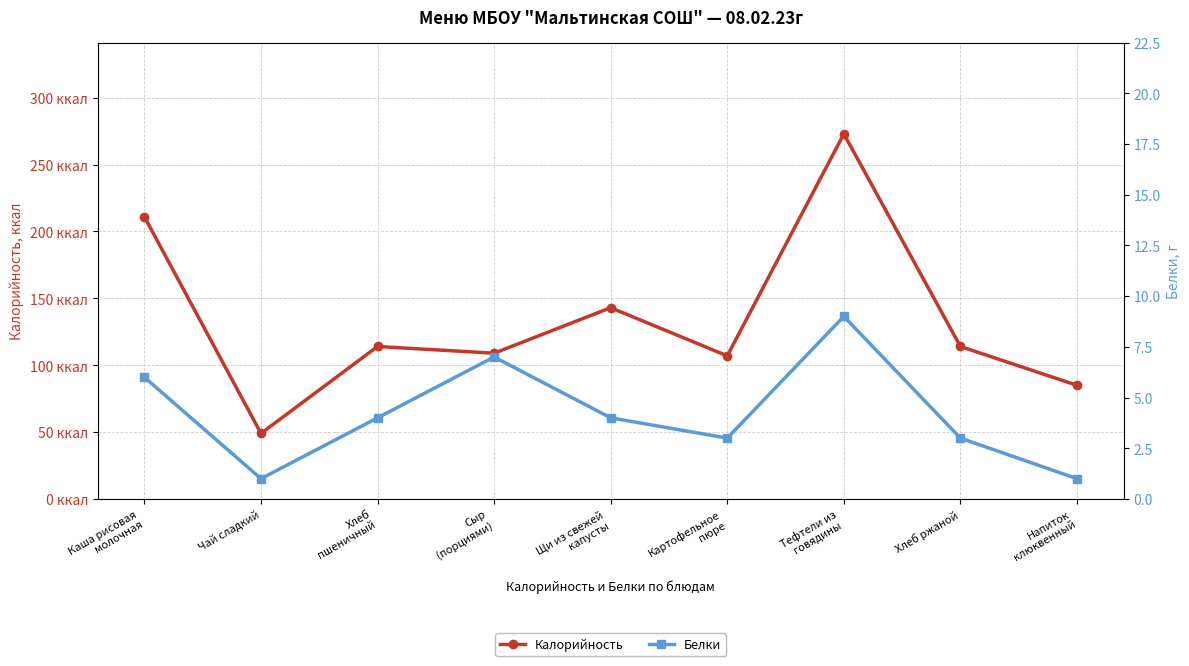

What is the value of the Калорийность point at the 7th from the left?

273